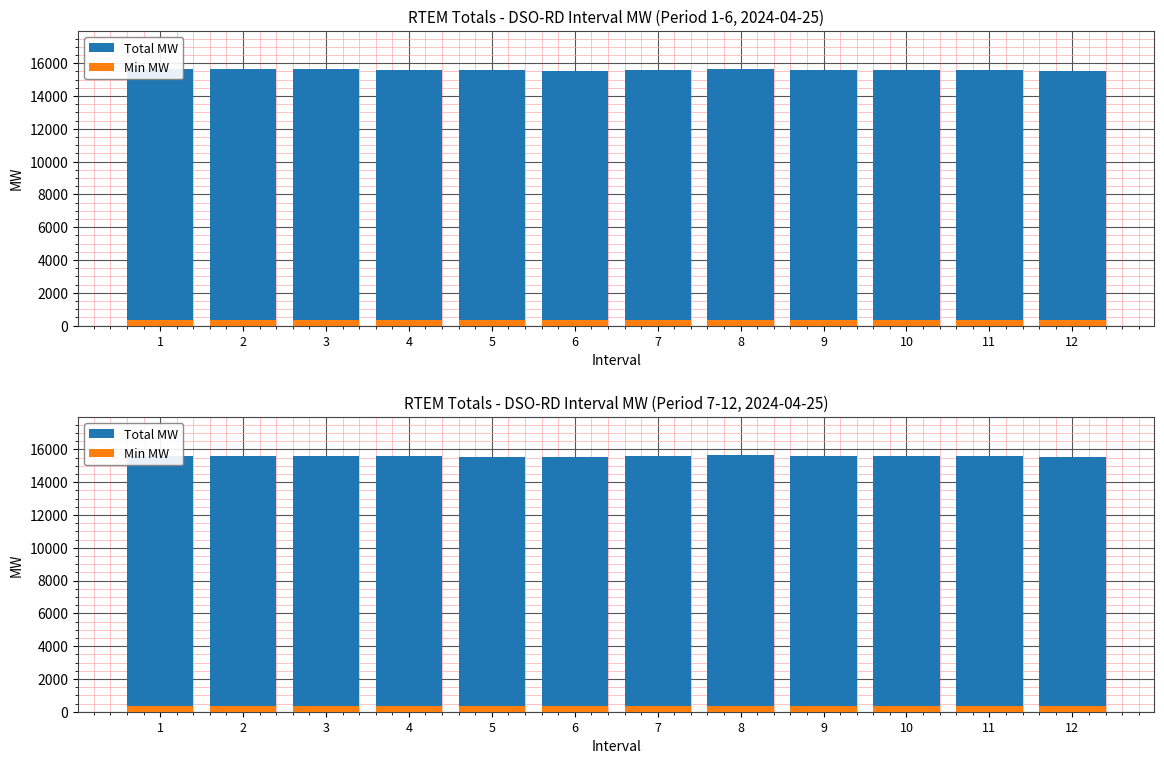

What is the sum of the Total MW values at 1 and 8?

31244.8